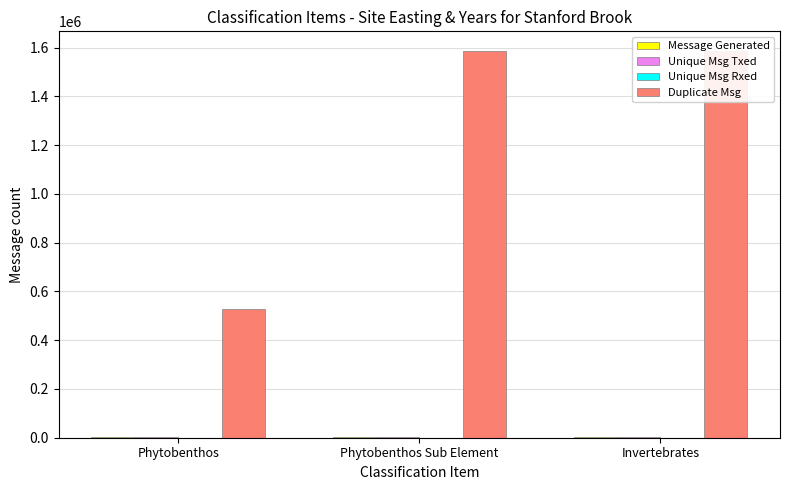

What is the difference between the second highest and minimum values in the Unique Msg Rxed series?

1